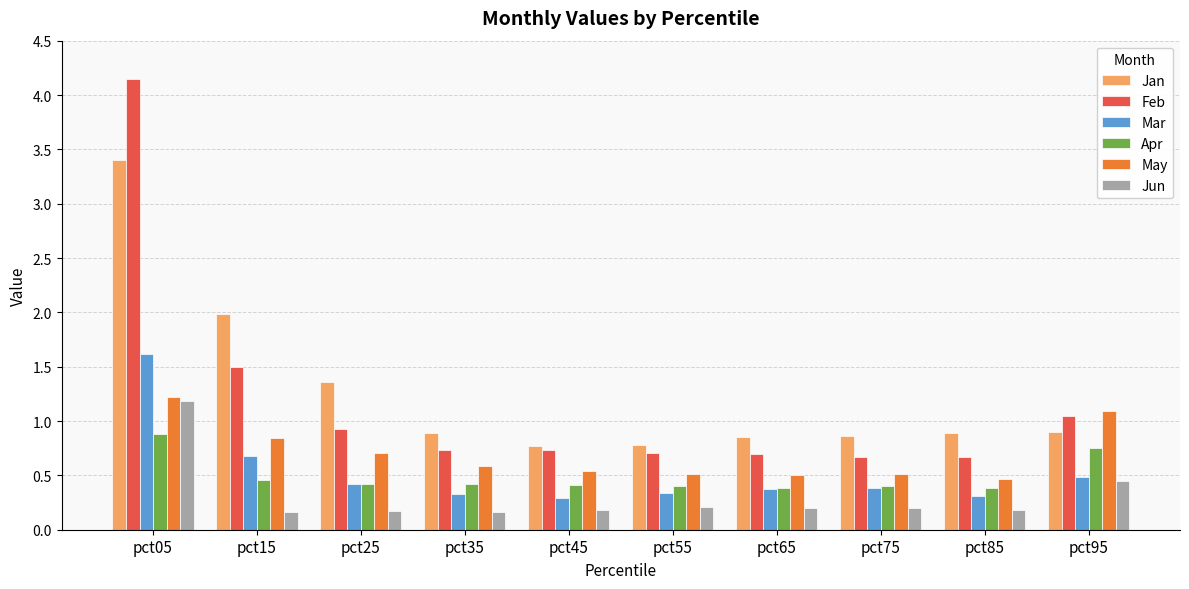

At how many categories does at least one series exceed 1?

4